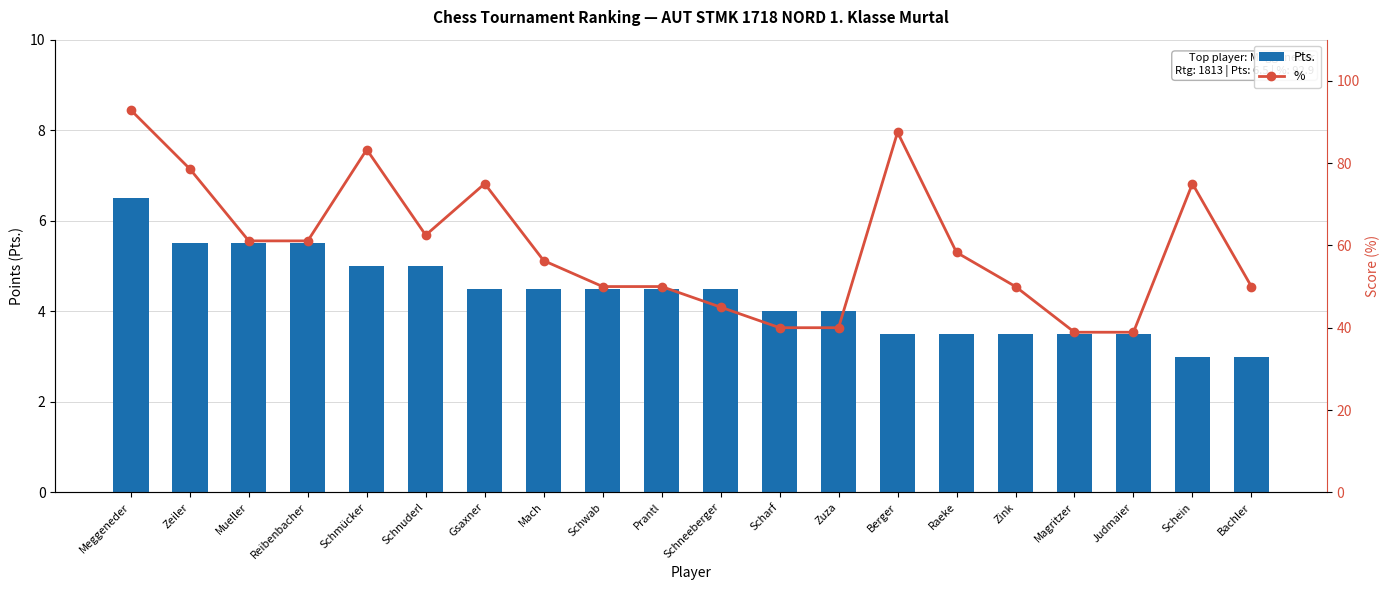

Which has a higher value, Mach or Schein?

Mach